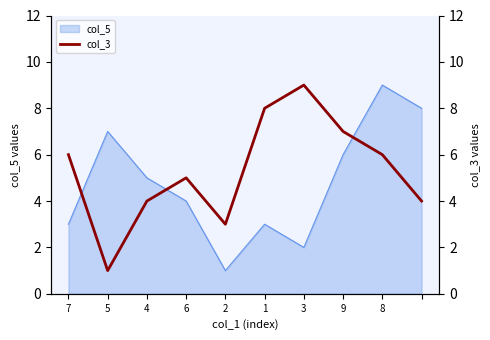

True or false: col_5 has a value of 5 at 7.

False